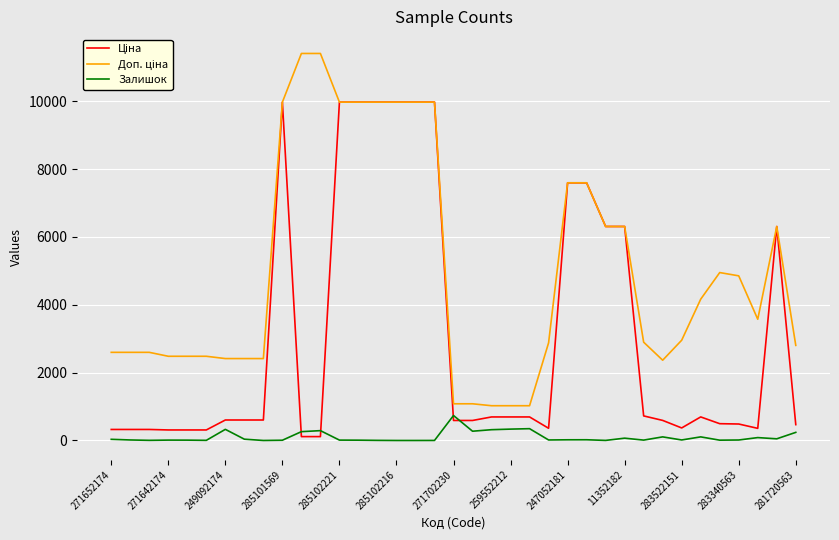

What is the greatest value displayed?

11410.0